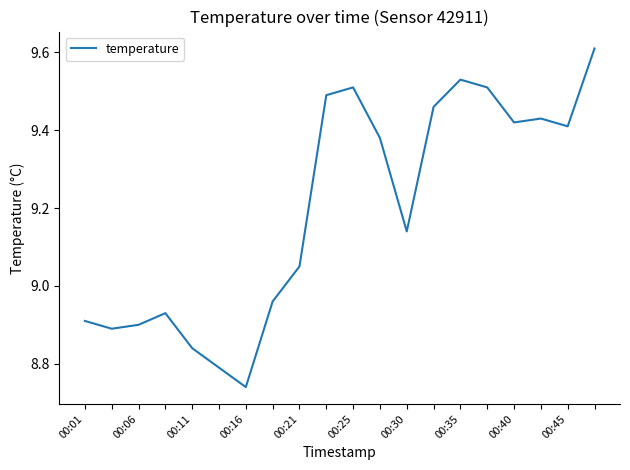

The chart shows a value of 4.6 at 00:21. True or false?

False